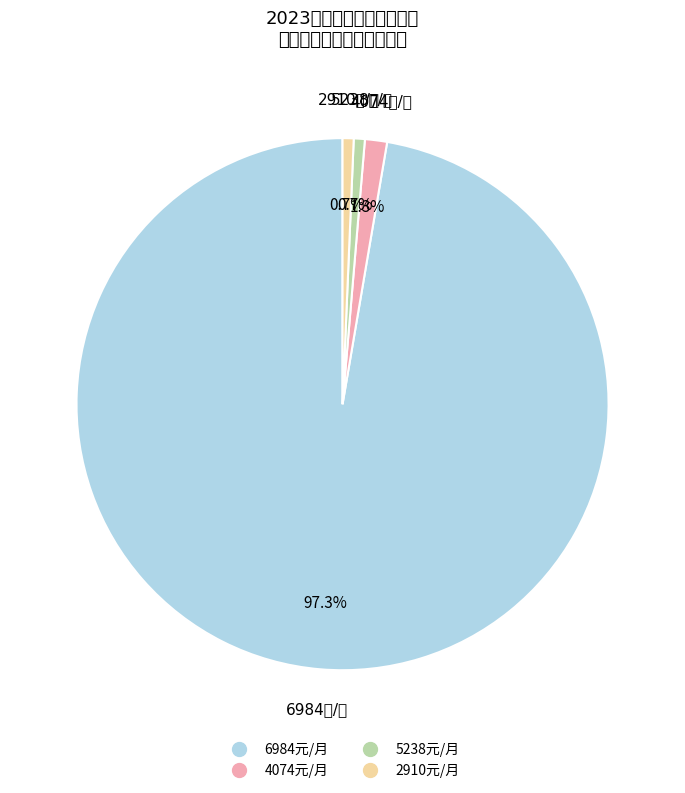

Does any single category account for the majority?

Yes